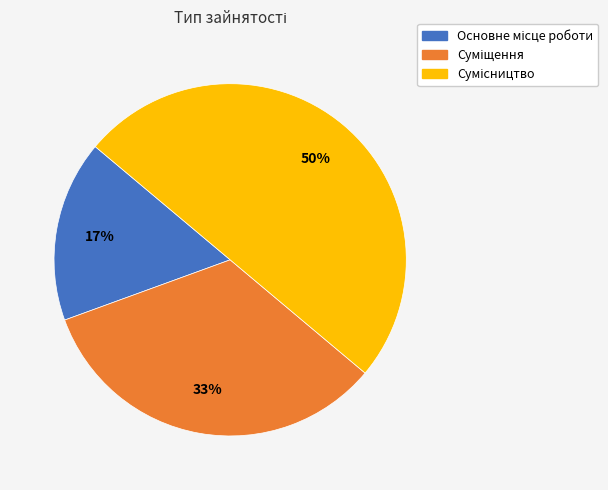

To the nearest percent, what is the difference between the largest and smallest slice percentages?

33%